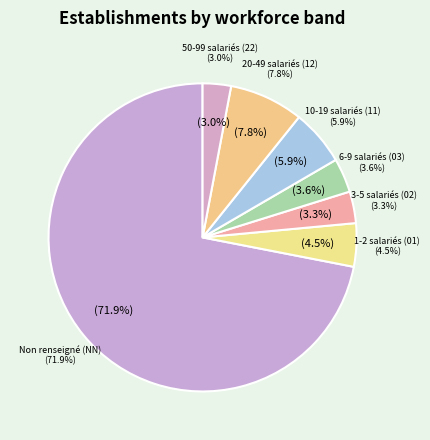

Which category has the smallest portion of the pie?

22